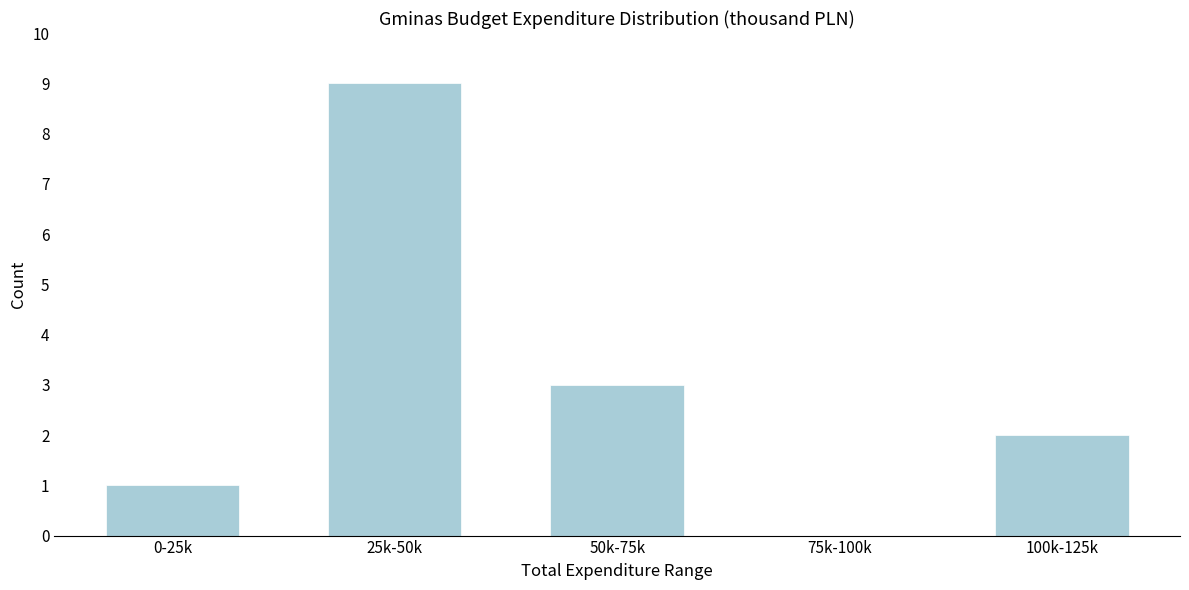

Reading right to left, list all the values displayed in this chart.

100k-125k=2	75k-100k=0	50k-75k=3	25k-50k=9	0-25k=1